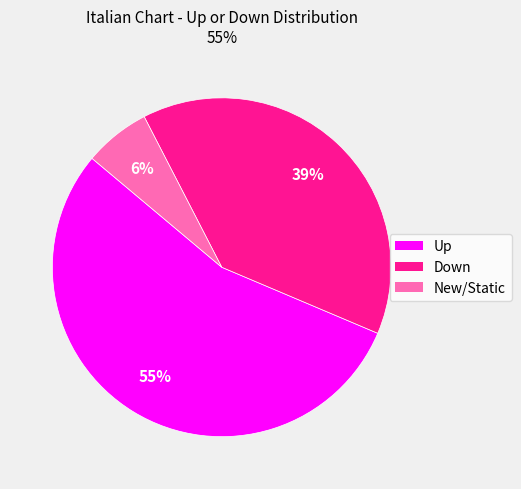

To the nearest percent, what is the average slice percentage?

33%